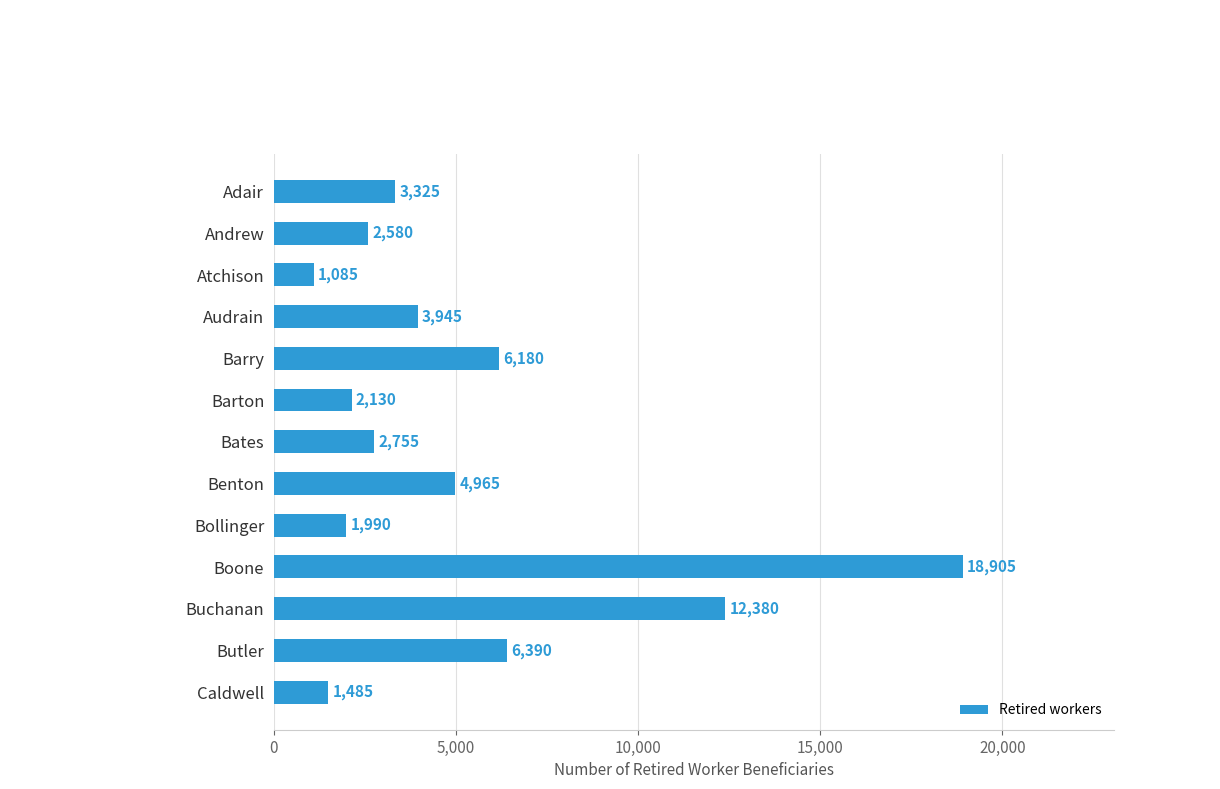

What is the minimum value shown in the chart?

1085